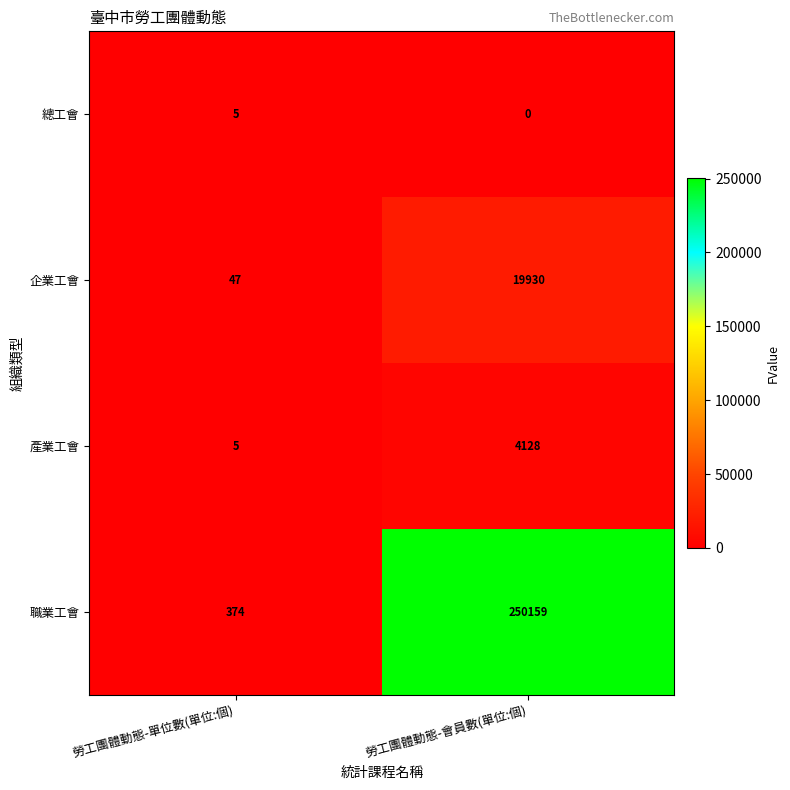

Is it true that 職業工會 equals 250159 at 勞工團體動態-會員數(單位:個)?

True